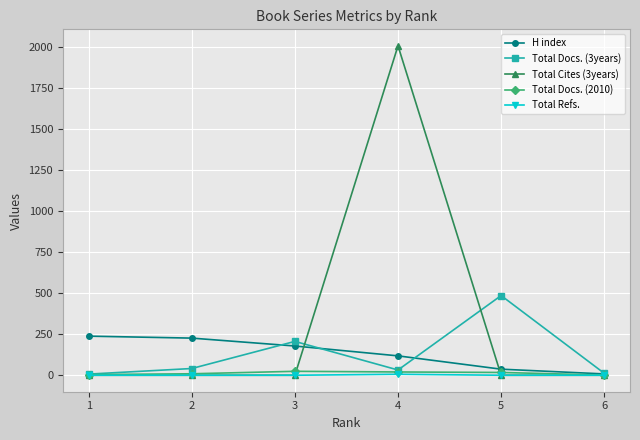

Which series changed the most between 3 and 4?

Total Cites (3years)